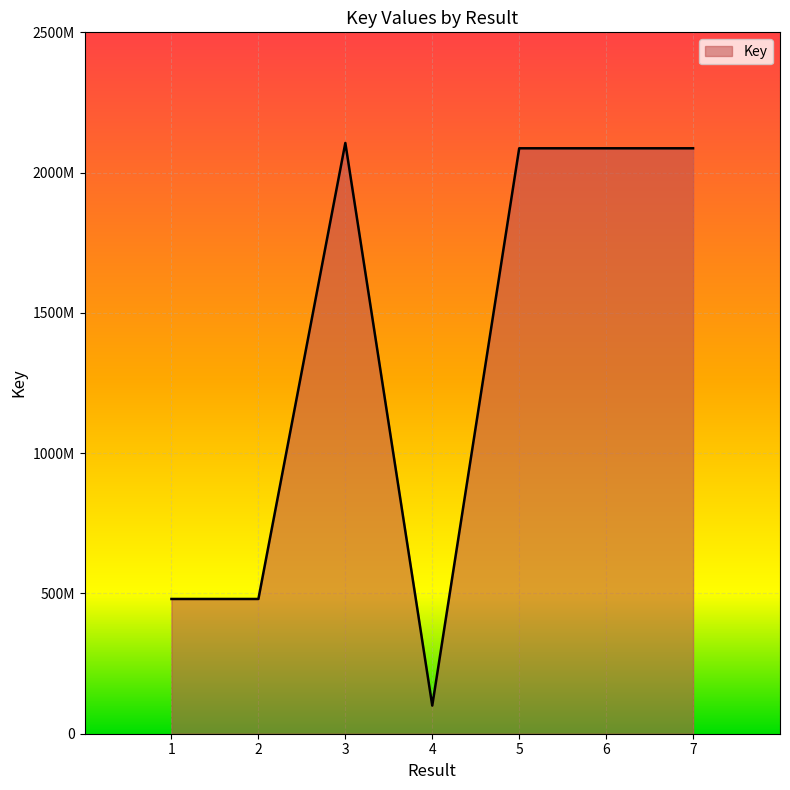

What is the change in value from 3 to 6?

-19052989